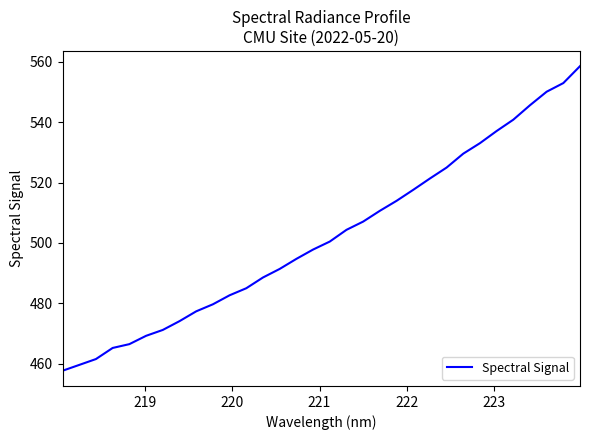

What is the smallest value displayed?

457.7